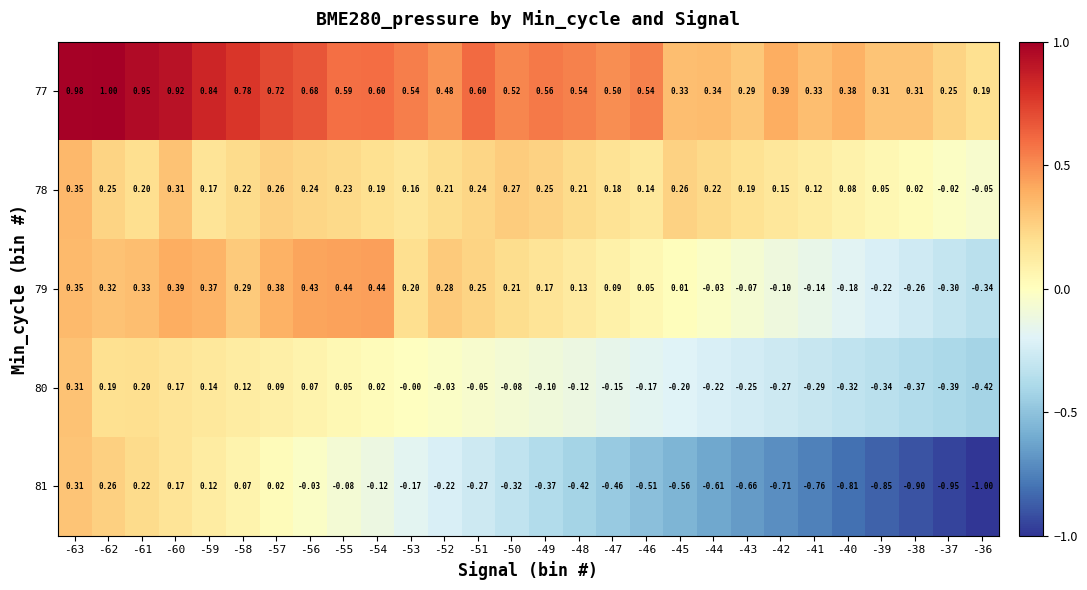

How many values in 79 are below zero?

9